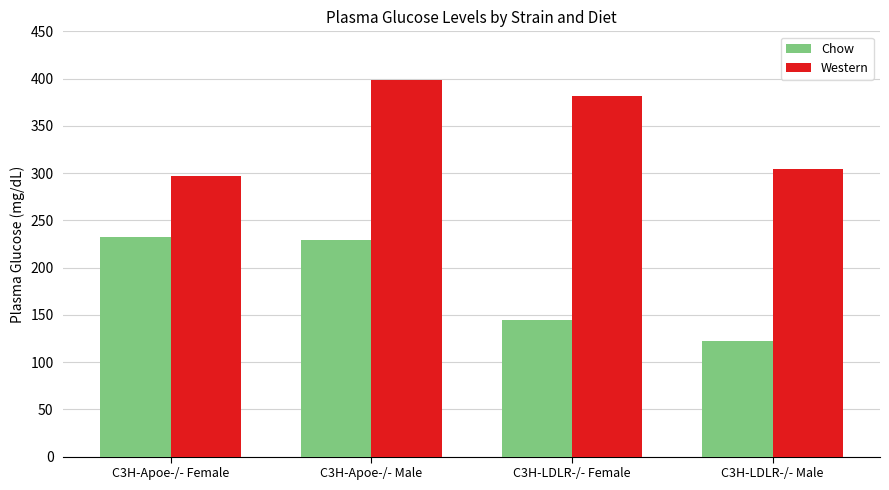

How many groups of bars are there?

4